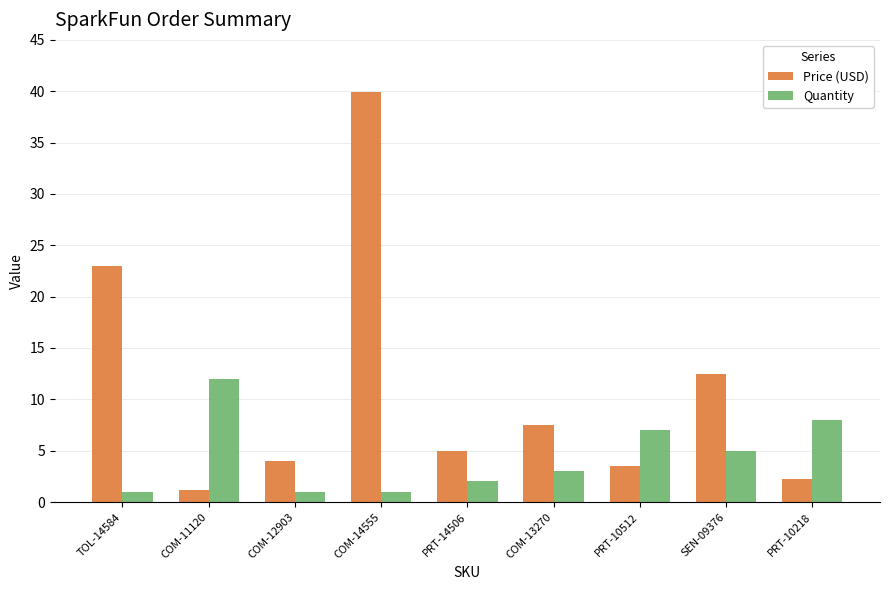

Which series has the widest spread of values?

Price (USD)